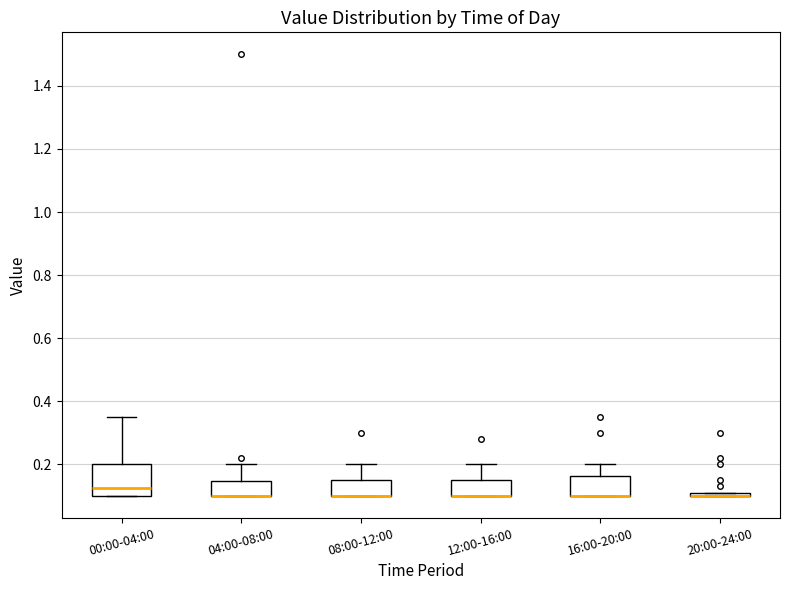

Which box is the tallest, from its lower edge to its upper edge?

00:00-04:00